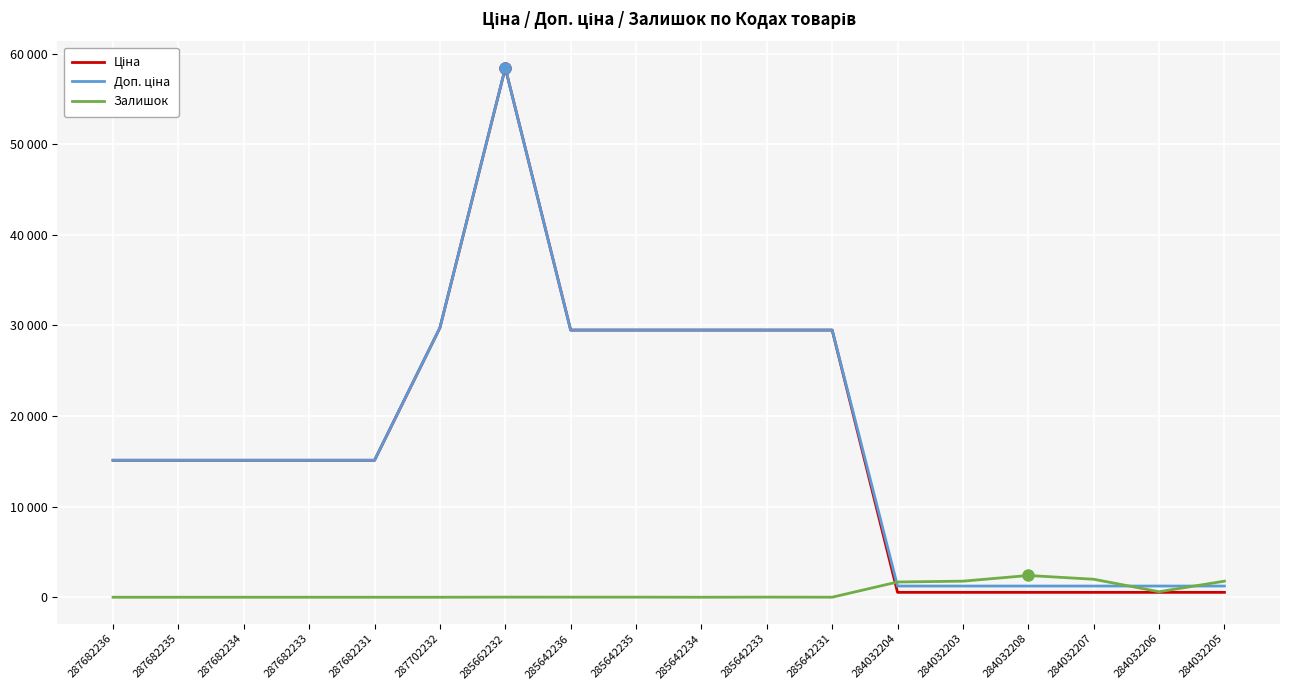

Is the value of Залишок at 287682233 greater than the value of Ціна at 284032204?

No